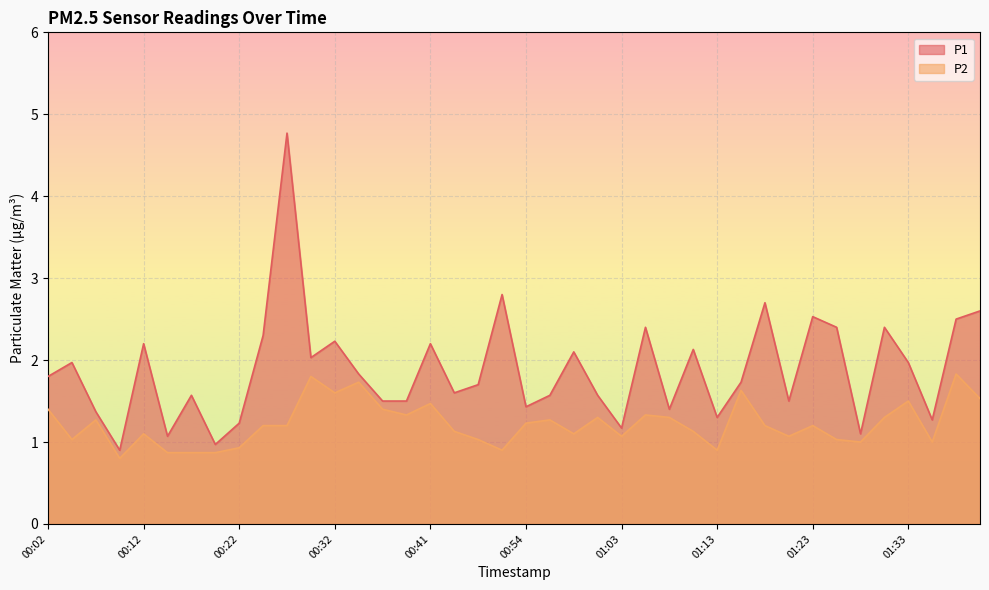

True or false: P2 and P1 intersect in this chart.

False